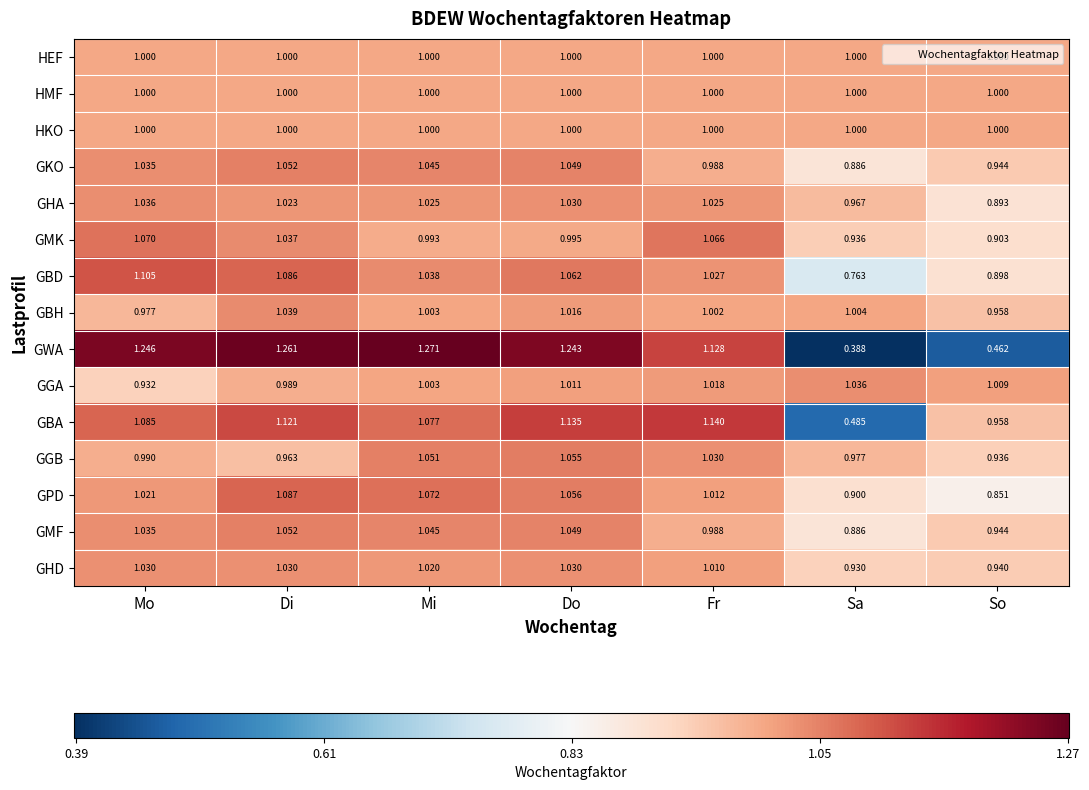

Which series changed the most between Di and So?

GWA